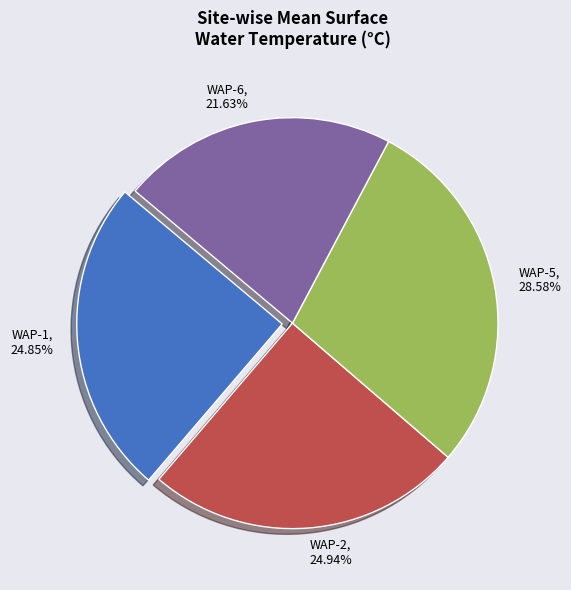

Which slice is the smallest?

WAP-6